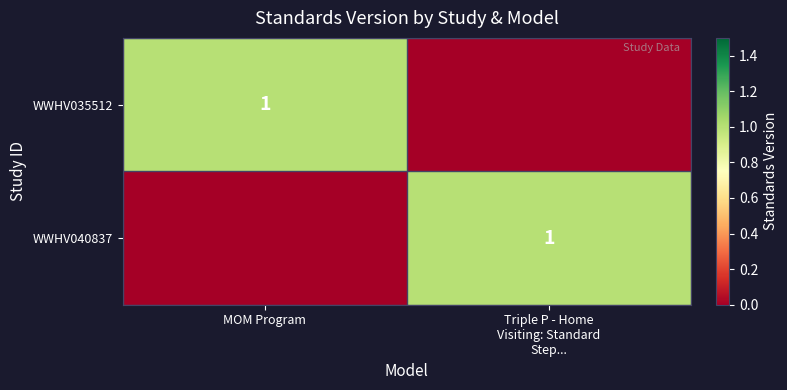

True or false: WWHV035512 has a value of 1.0 at MOM Program.

True